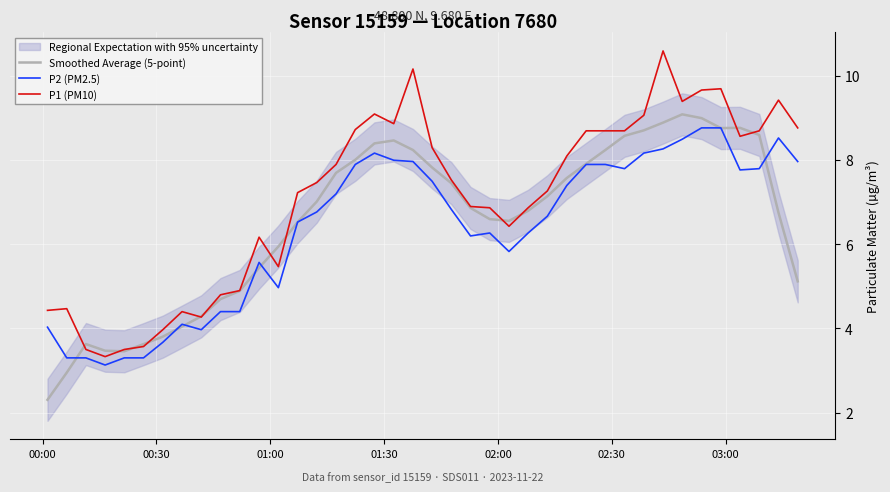

True or false: P2 (PM2.5) and P1 (PM10) intersect in this chart.

False